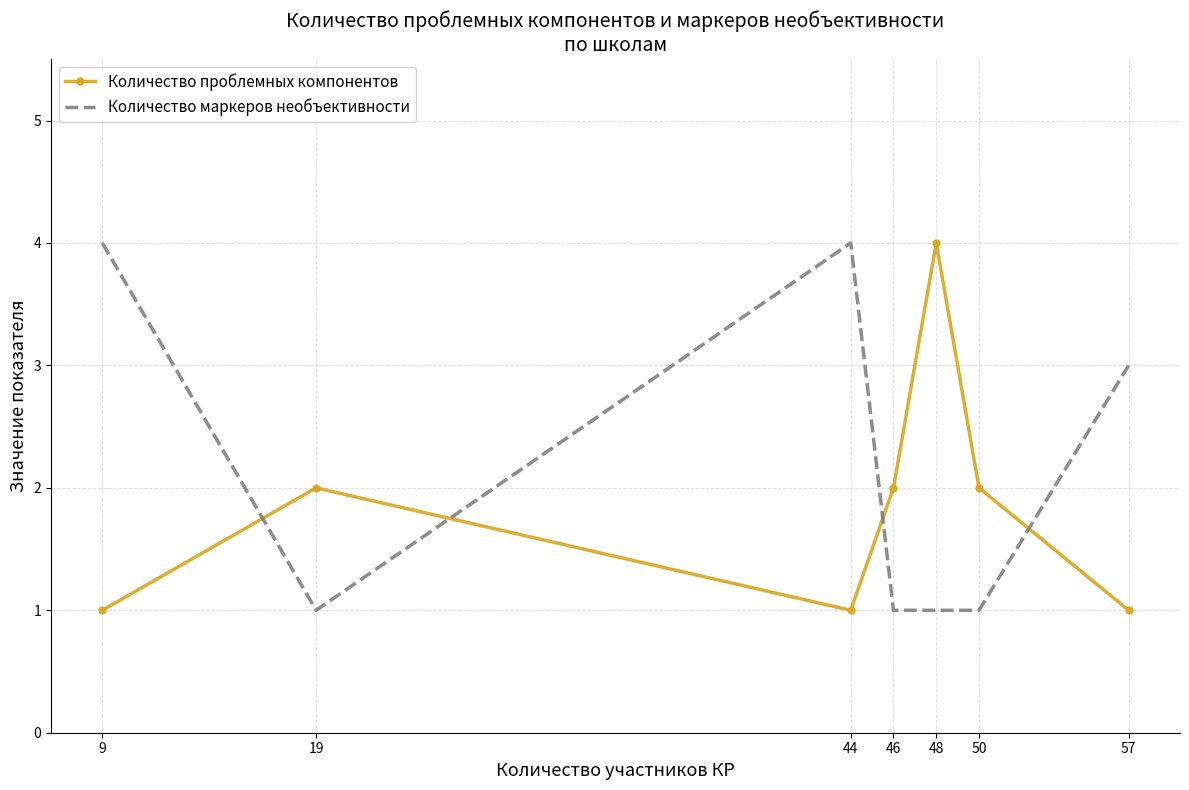

How many distinct data groups are displayed?

2